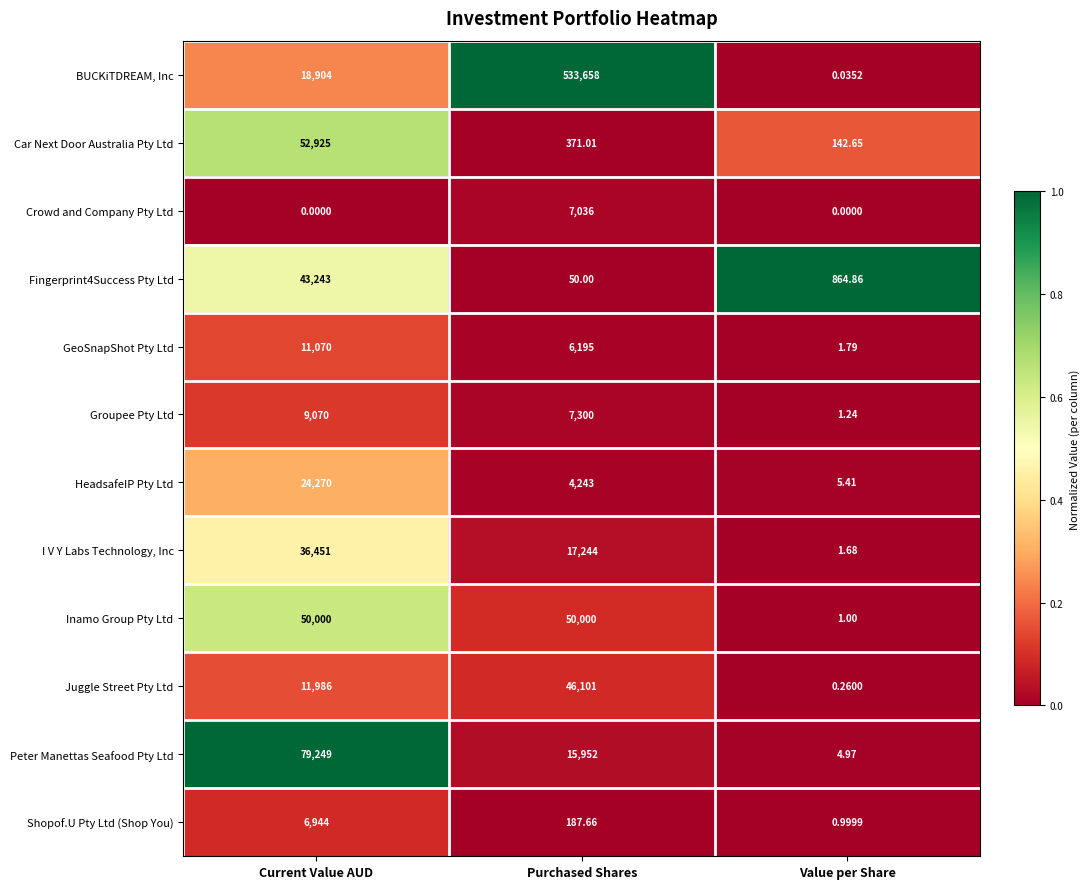

Which series has the largest range (max minus min)?

BUCKiTDREAM, Inc